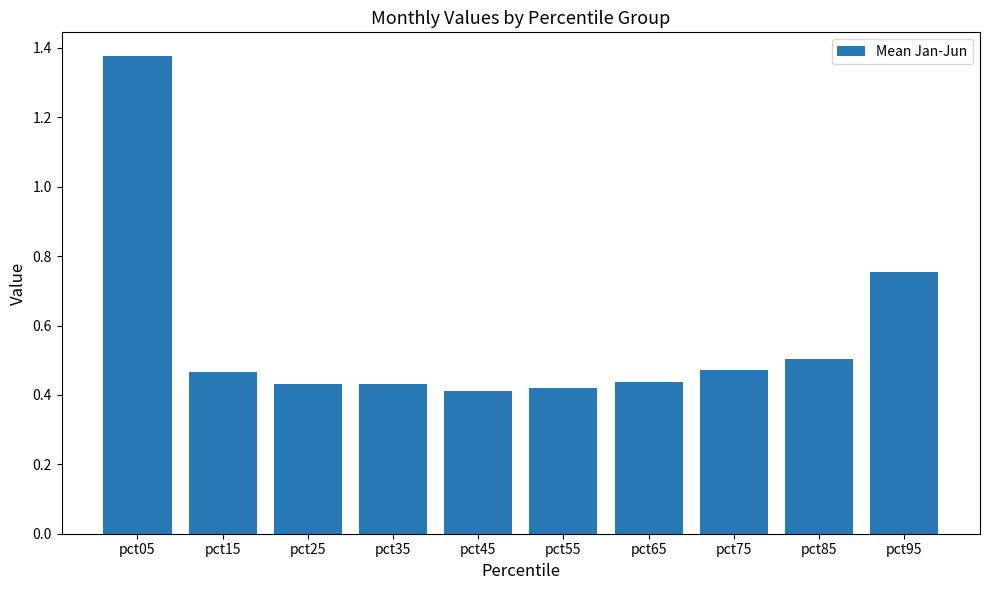

What is the change in value from pct85 to pct95?

+0.3